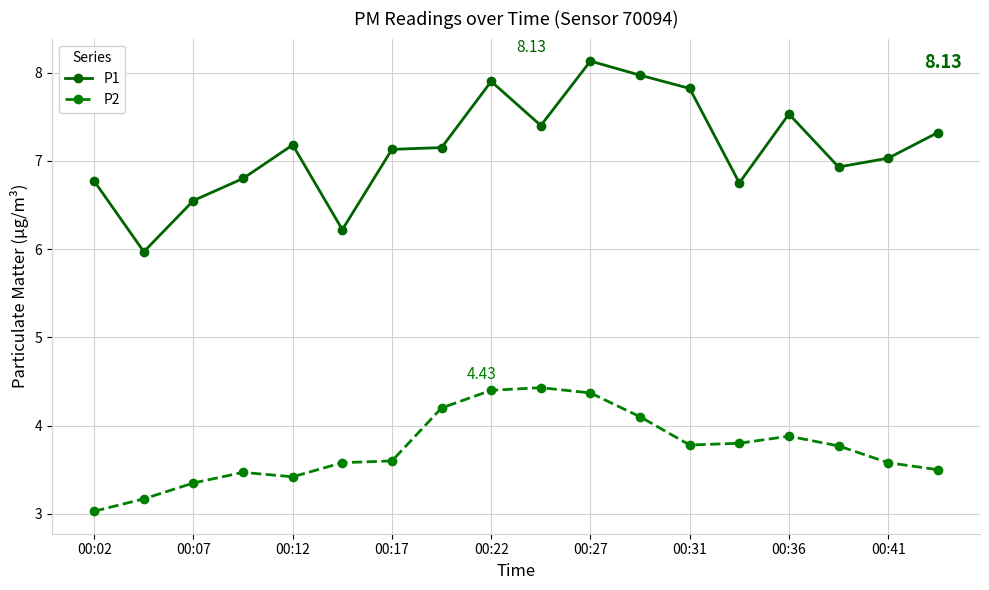

True or false: P2 and P1 intersect in this chart.

False